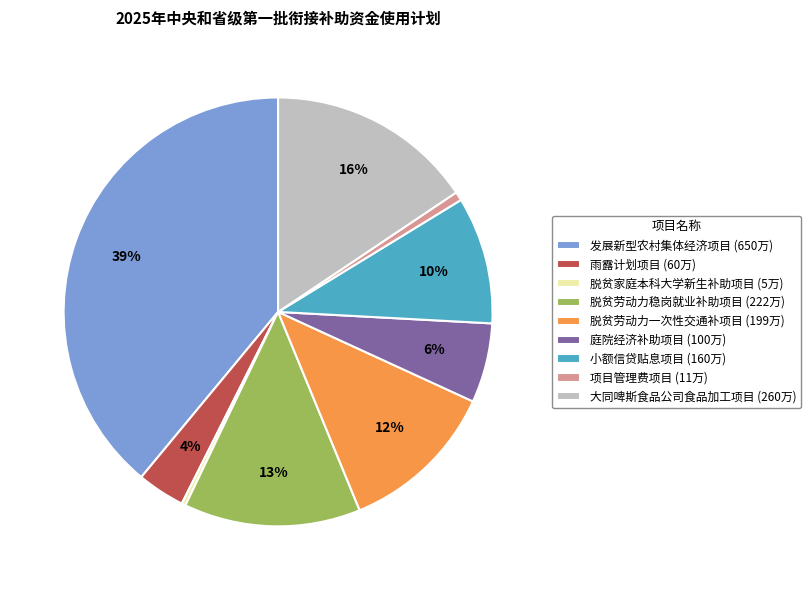

How many slices are in this pie chart?

9